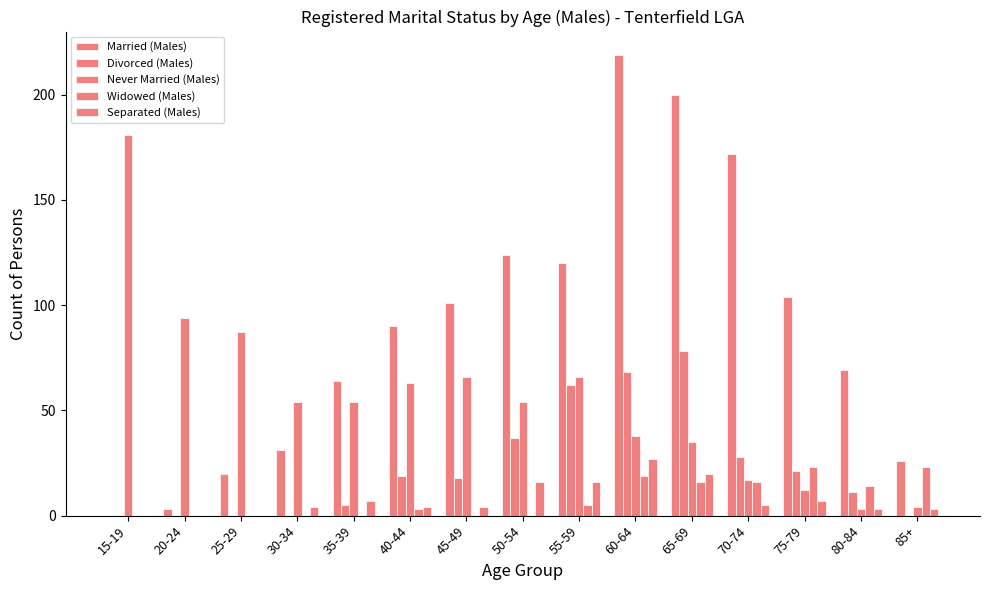

What is the maximum value for Never Married (Males)?

181